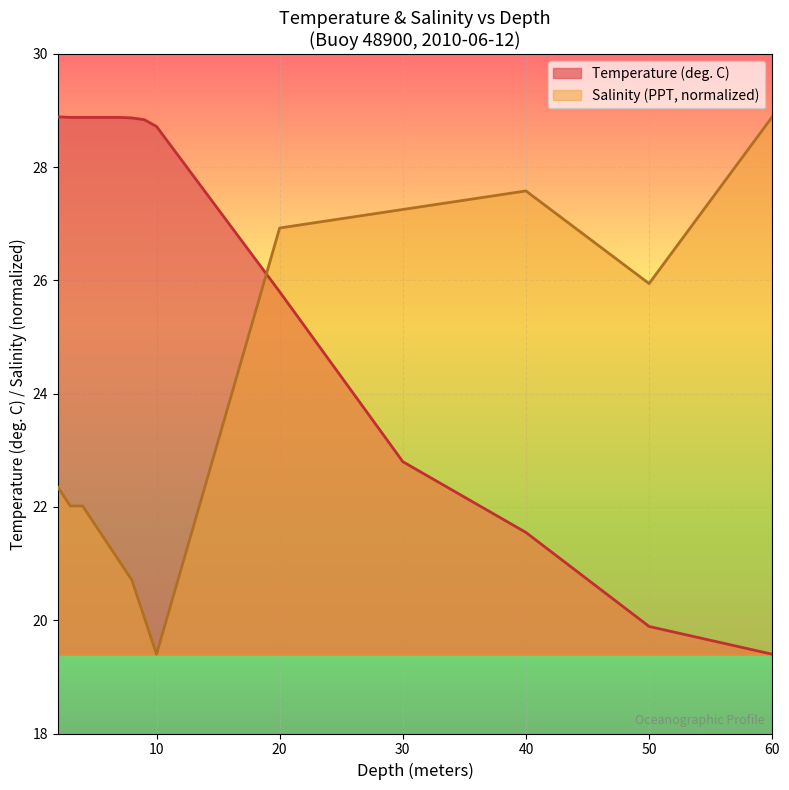

At 7.0, list the series in order from smallest to largest.

Salinity (PPT), Temperature (deg. C)